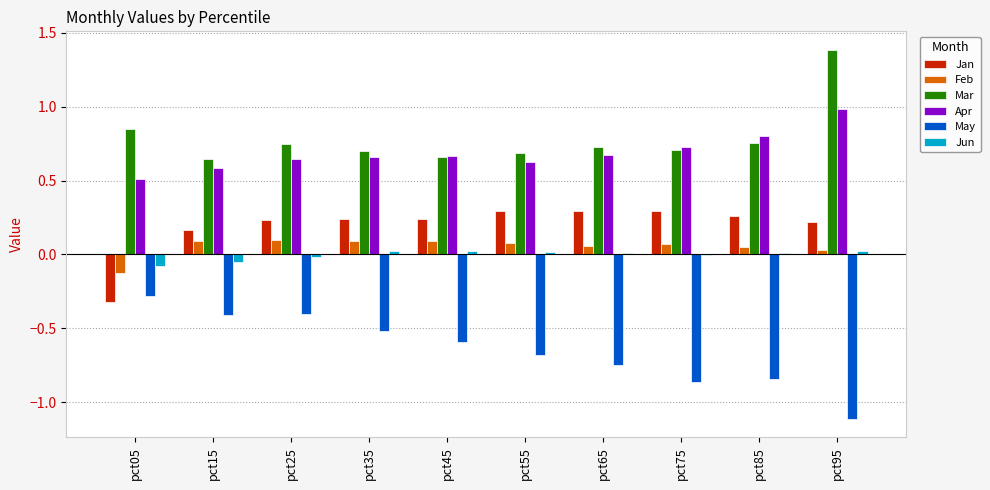

What is the total value across all series at pct65?

1.0